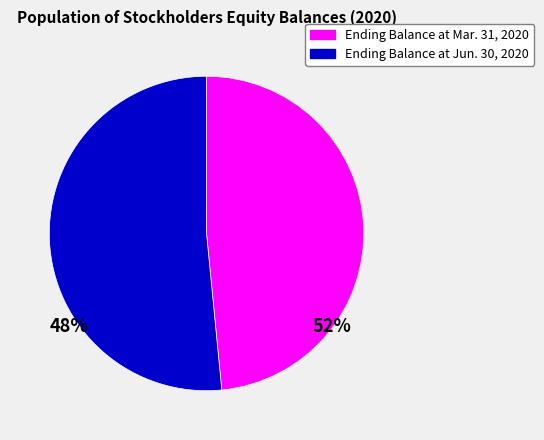

Does any single category account for the majority?

Yes